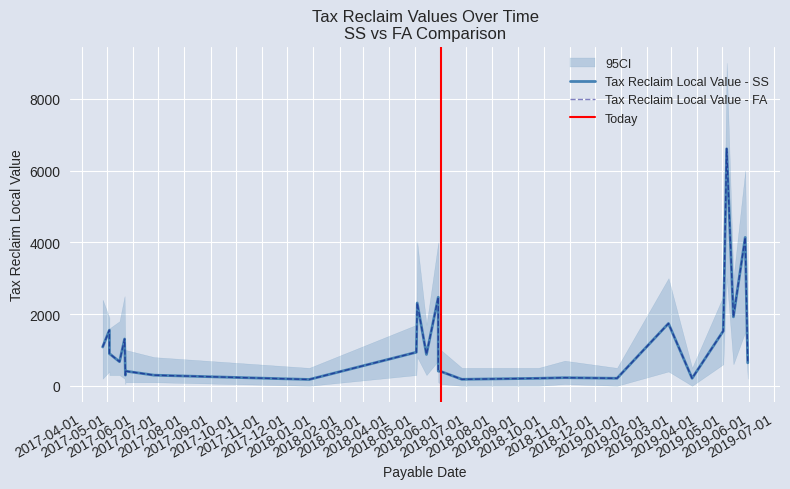

How many data points in Tax Reclaim Local Value - FA are less than 874?

13